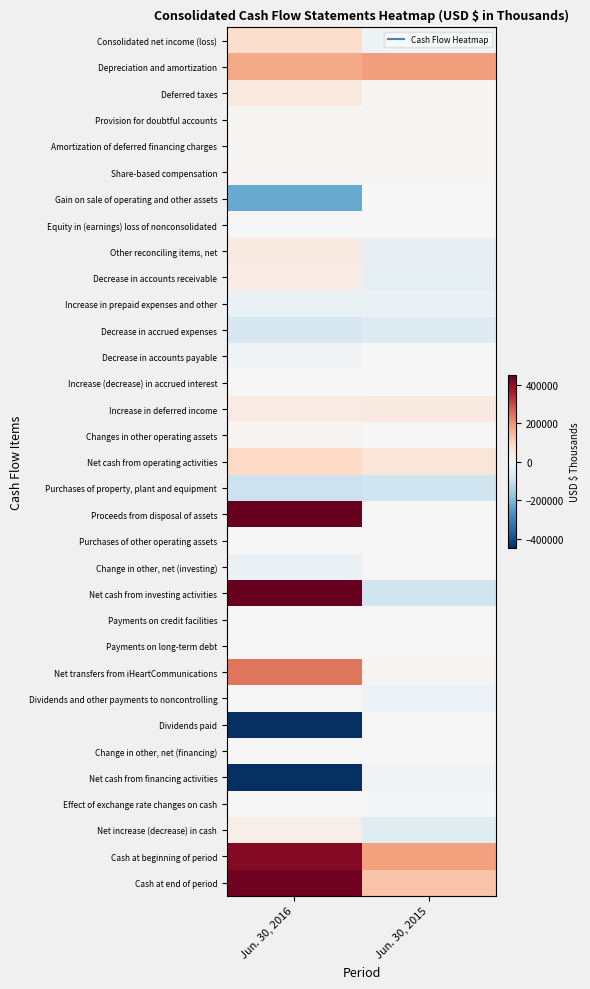

What is the greatest value displayed?

583652